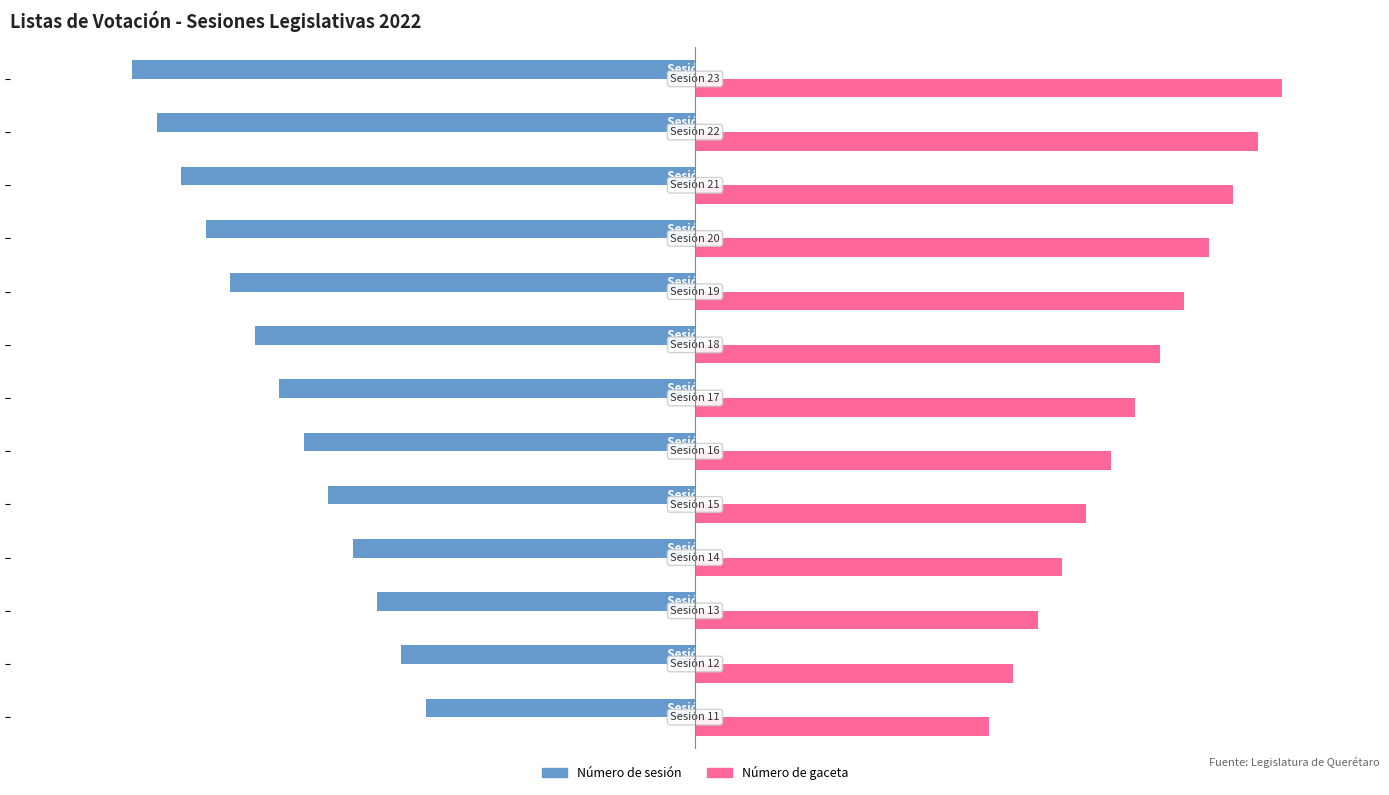

What is the smallest value displayed?

-23